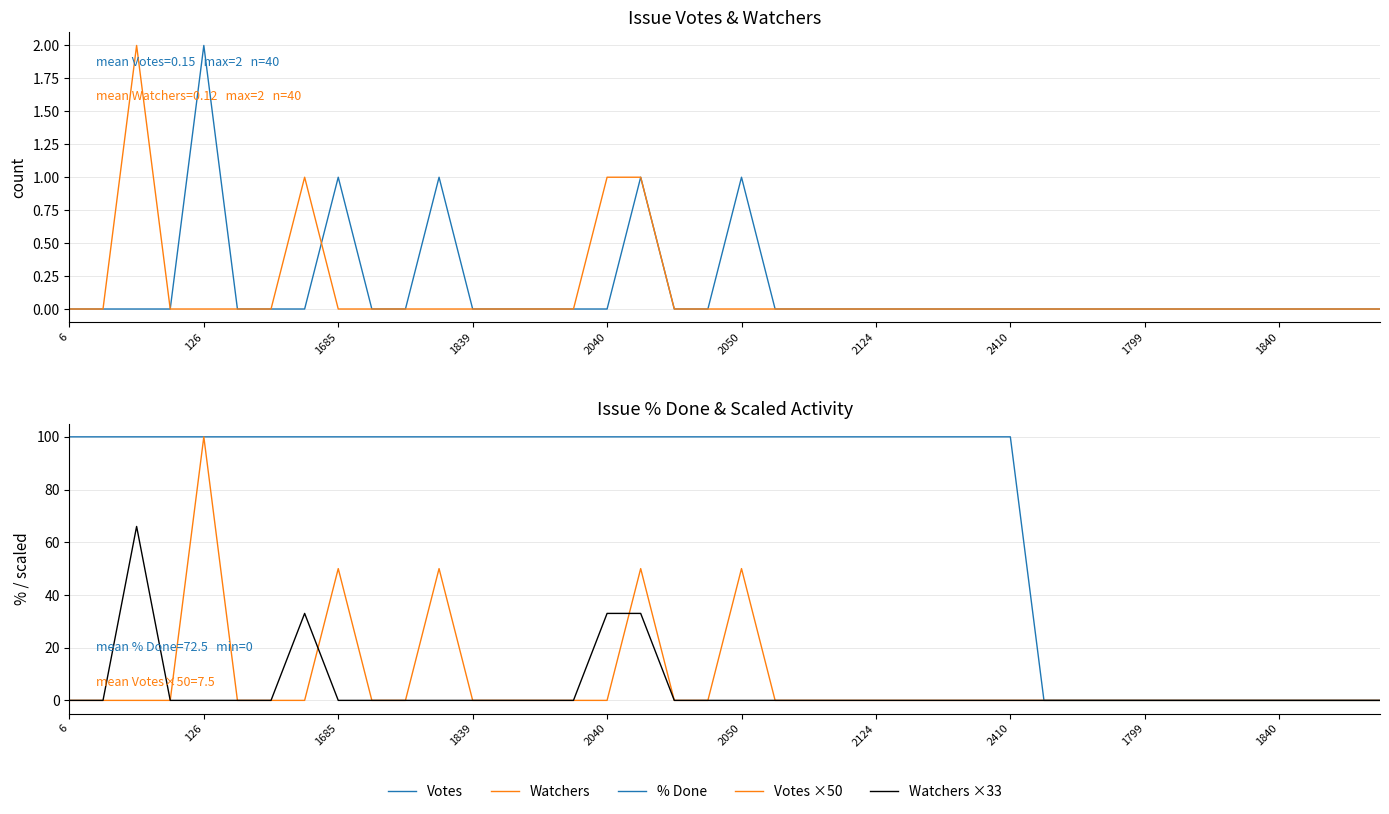

The % Done series shows 67 at 37. True or false?

False